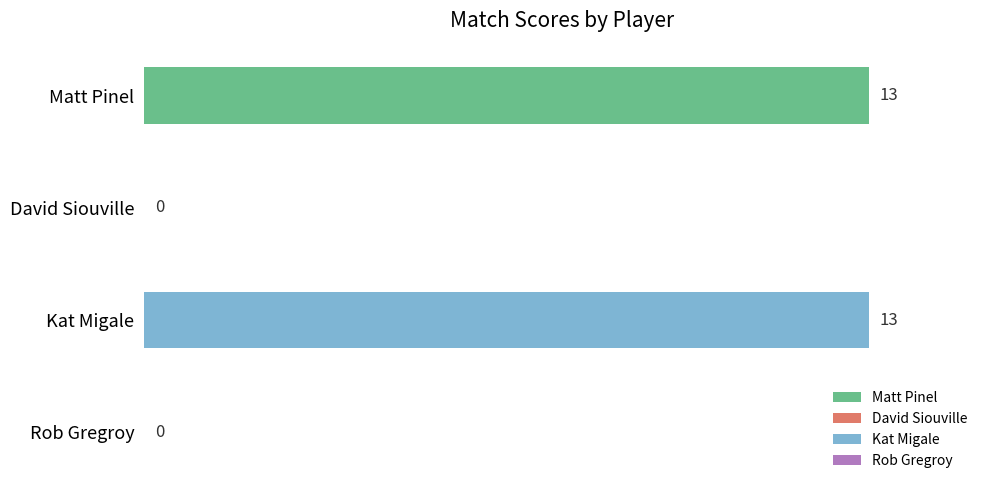

Which category has the lowest value across all series?

David Siouville